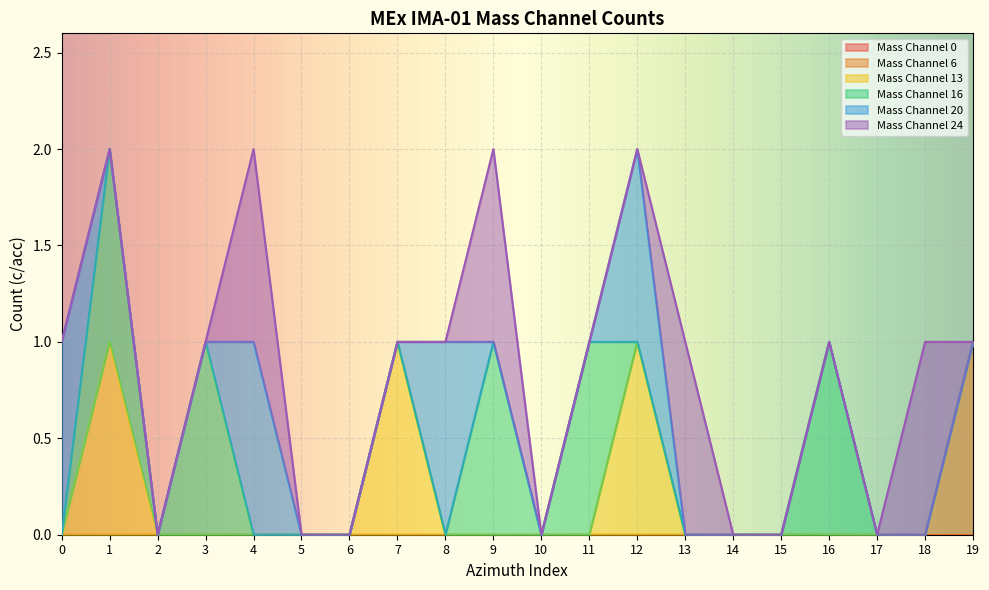

Count the number of categories in the chart.

20